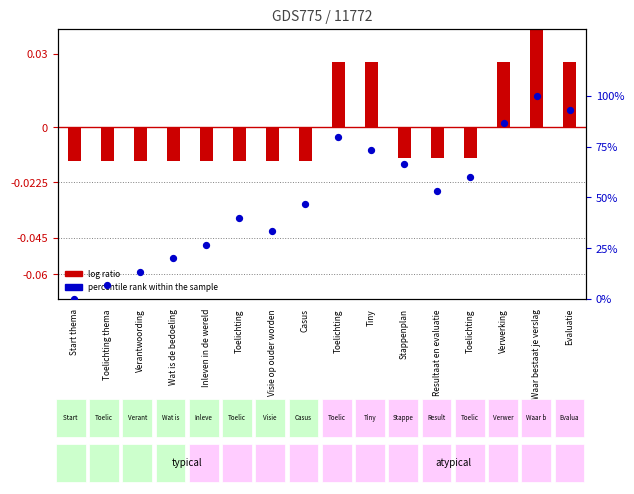

Approximately how many times larger is the value at Visie op ouder worden compared to Evaluatie?

0.4